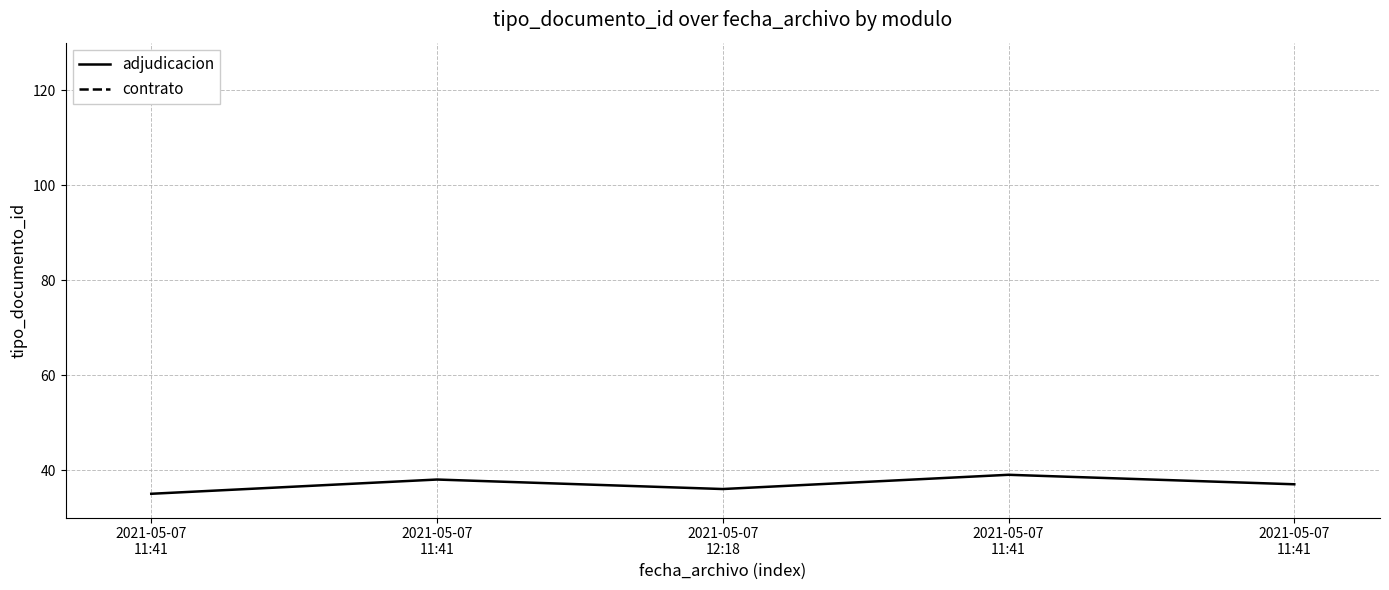

How many categories are shown in the chart?

5